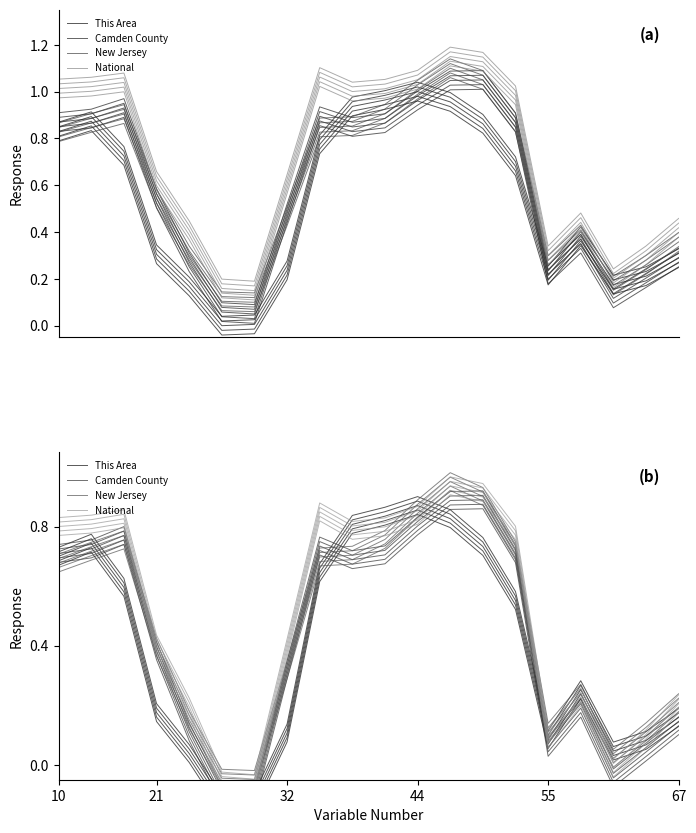

Which series has the largest total across all categories?

National